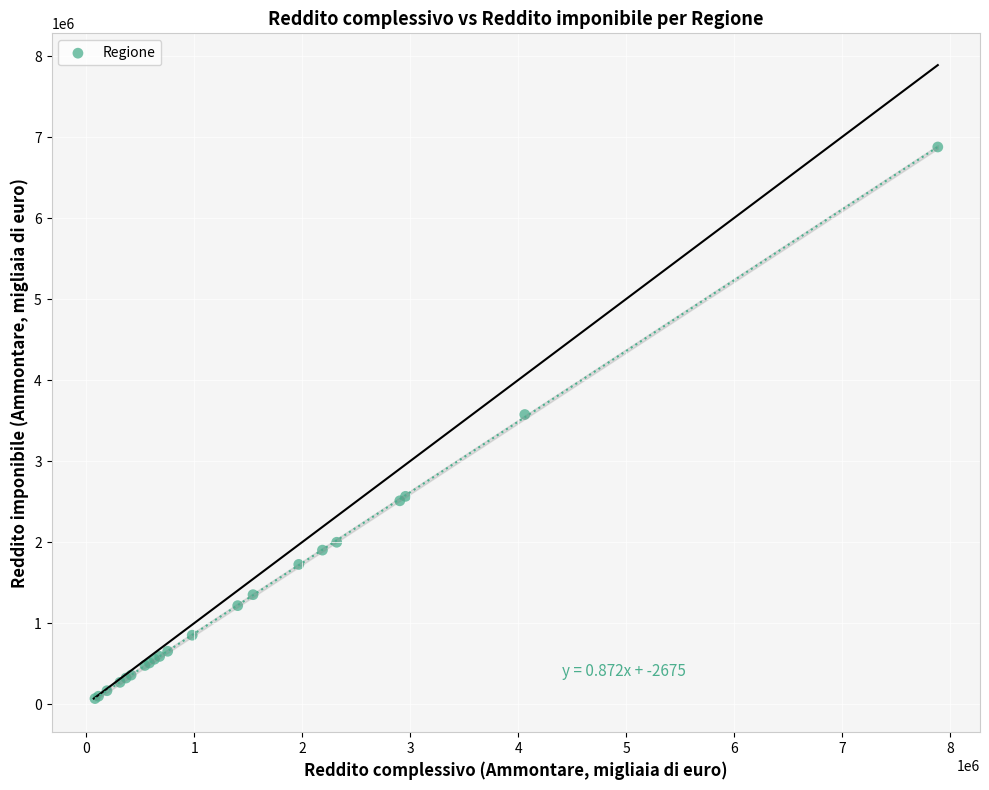

What Y value in the scatter plot is closest to 3472488?

3574332